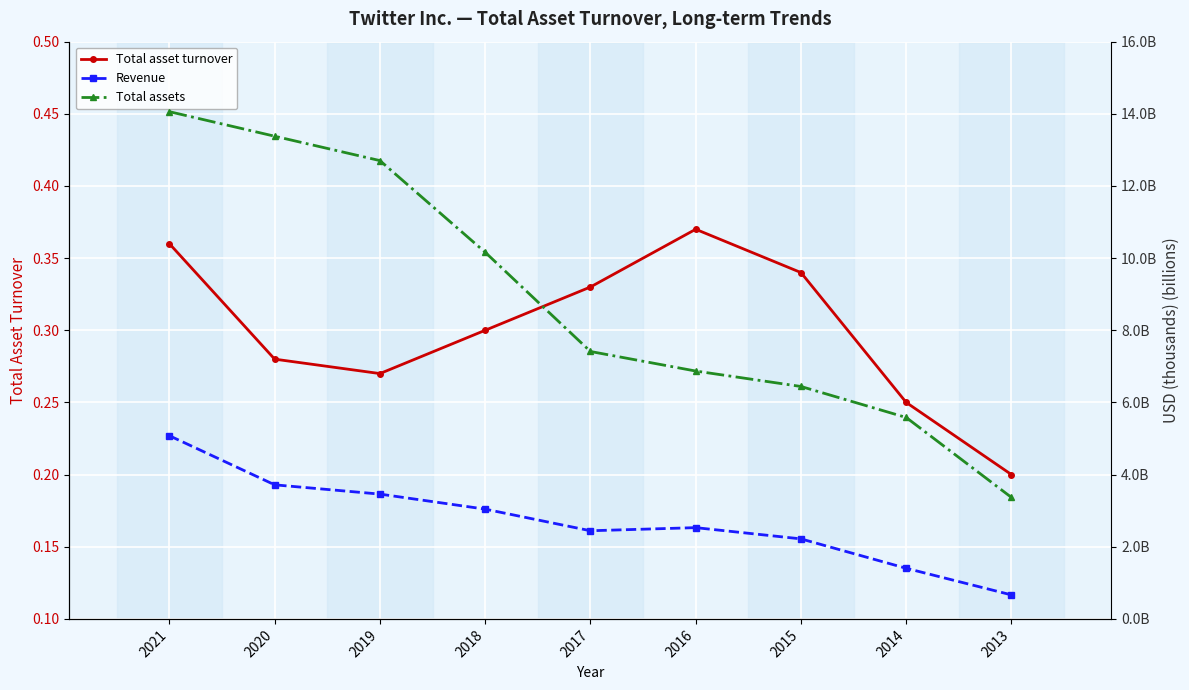

What is the value of the Total assets point at the 3rd from the left?

12.7